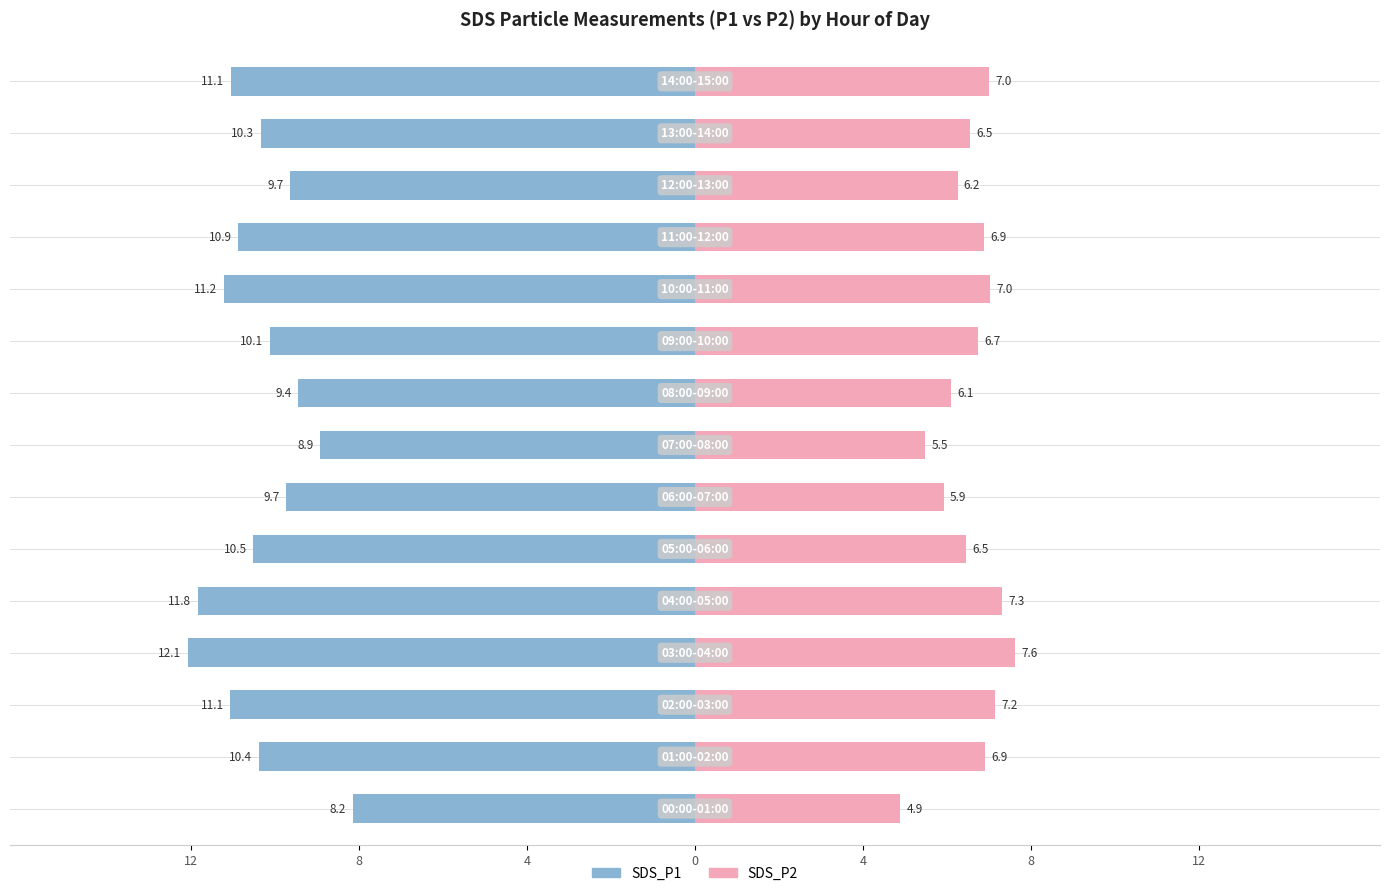

What is the average value of the SDS_P1 series?

10.4